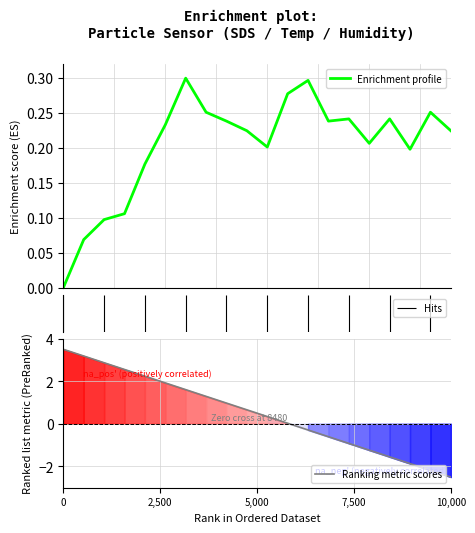

Which series has the largest total across all categories?

Ranking metric scores